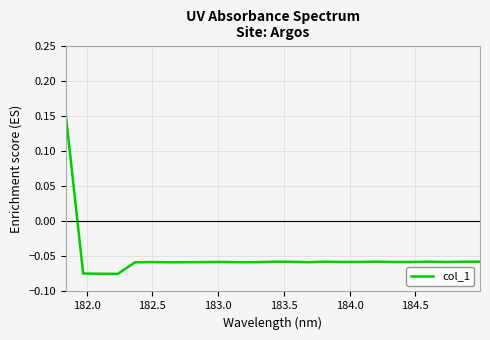

How many points are higher than both their immediate neighbors (excluding endpoints)?

6